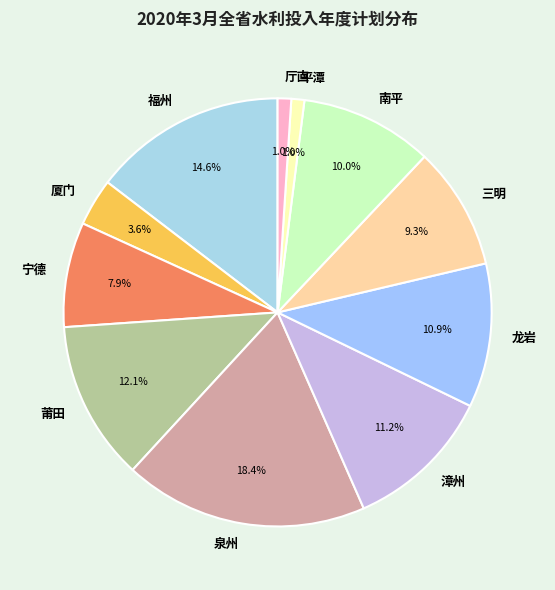

Is 泉州 the majority of the pie?

No